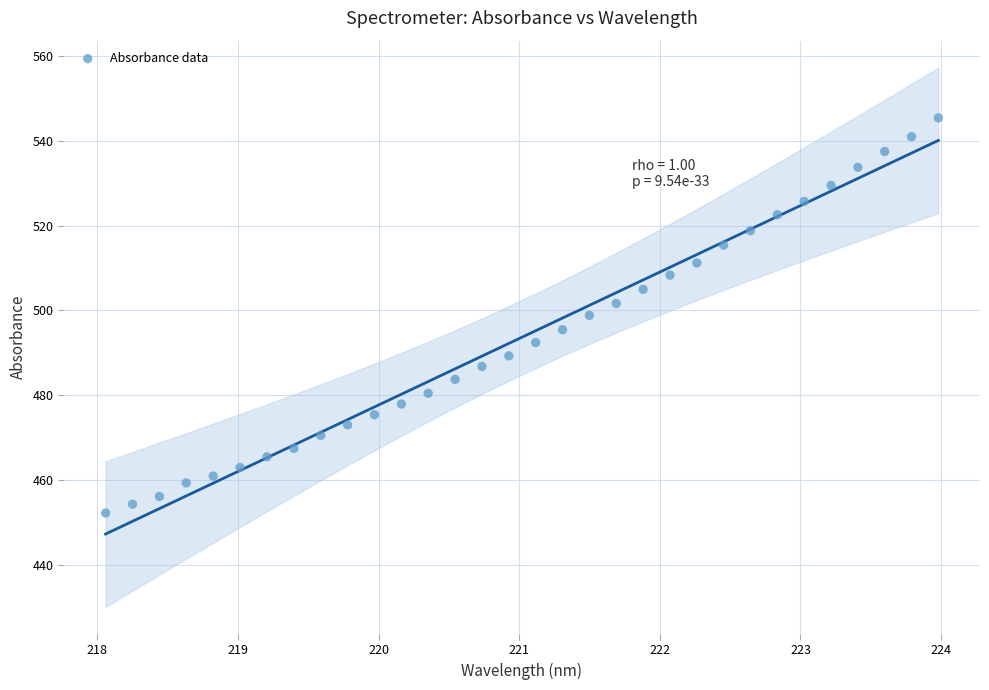

What is the range of X values (max minus min)?

5.9